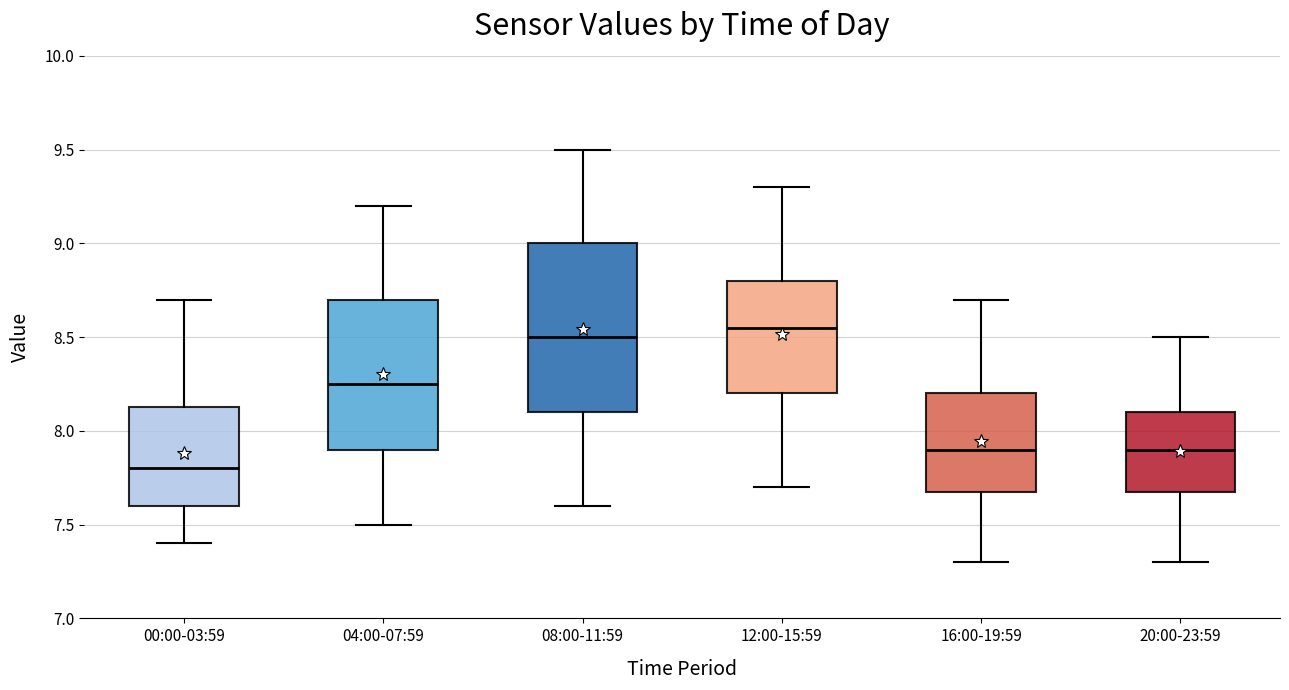

Reading left to right, transcribe this box plot: for each box, give where its median line is, the range the box spans, and where its two whiskers end, as read against the y-axis. The values are not printed on the chart, so give them approximately, as read against the axis.

00:00-03:59: median 7.80, box 7.60 to 8.15, whiskers 7.40 to 8.70
04:00-07:59: median 8.25, box 7.90 to 8.70, whiskers 7.50 to 9.20
08:00-11:59: median 8.50, box 8.10 to 9.00, whiskers 7.60 to 9.50
12:00-15:59: median 8.55, box 8.20 to 8.80, whiskers 7.70 to 9.30
16:00-19:59: median 7.90, box 7.70 to 8.20, whiskers 7.30 to 8.70
20:00-23:59: median 7.90, box 7.70 to 8.10, whiskers 7.30 to 8.50